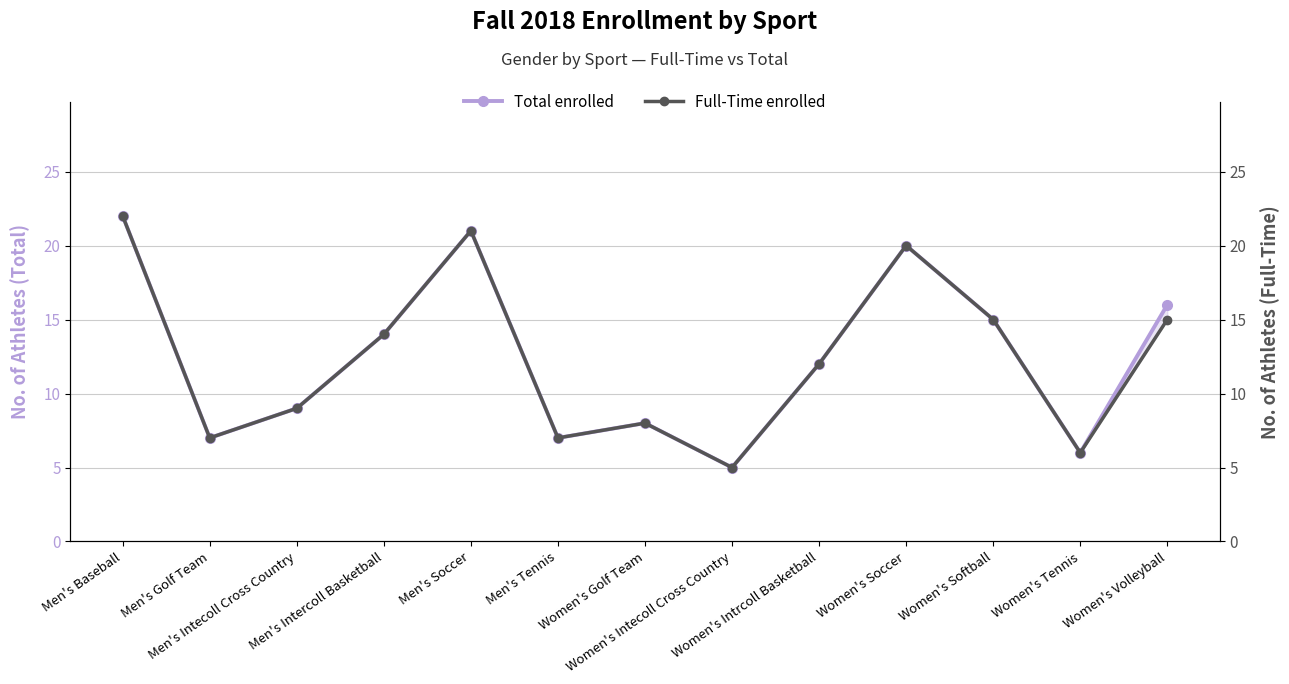

True or false: Full-Time enrolled has more than 2 points higher than both neighbors.

True